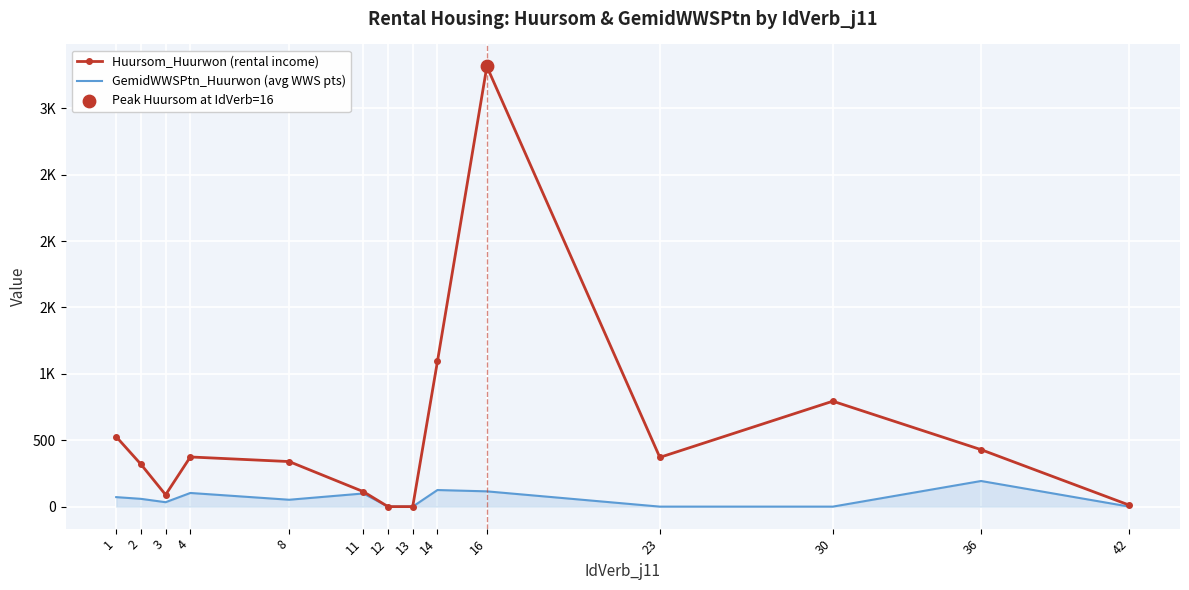

What is the total value across all series at 2?

377.8